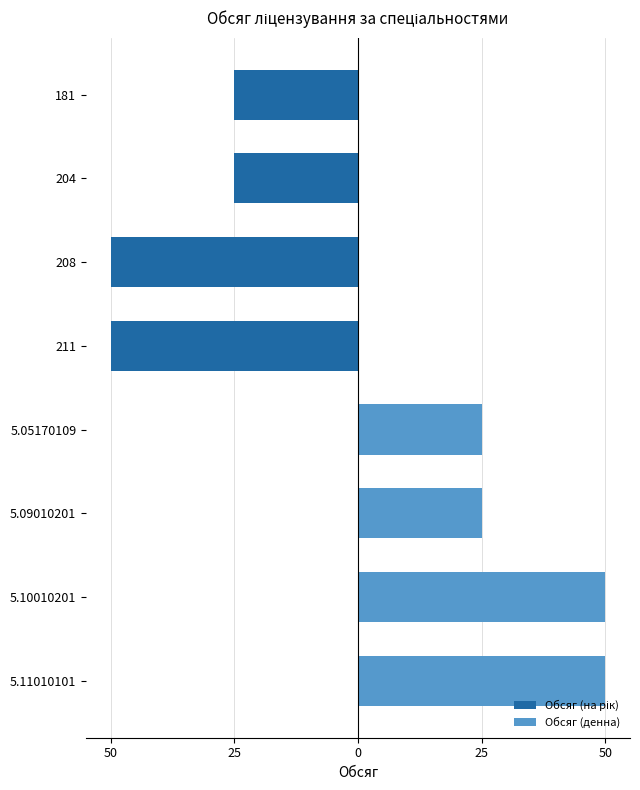

Which series has the largest total across all categories?

Обсяг (денна)